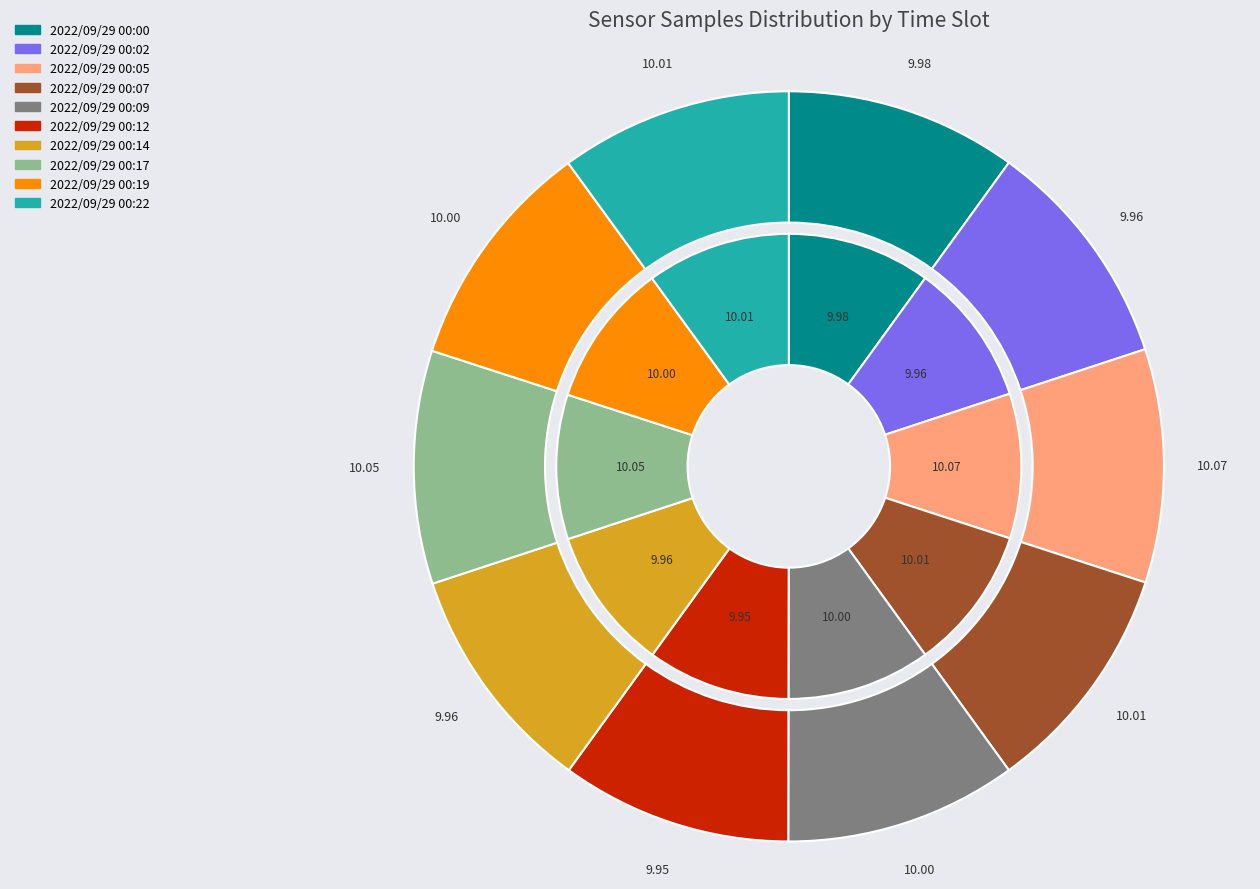

Is there any slice that represents more than half of the pie?

No